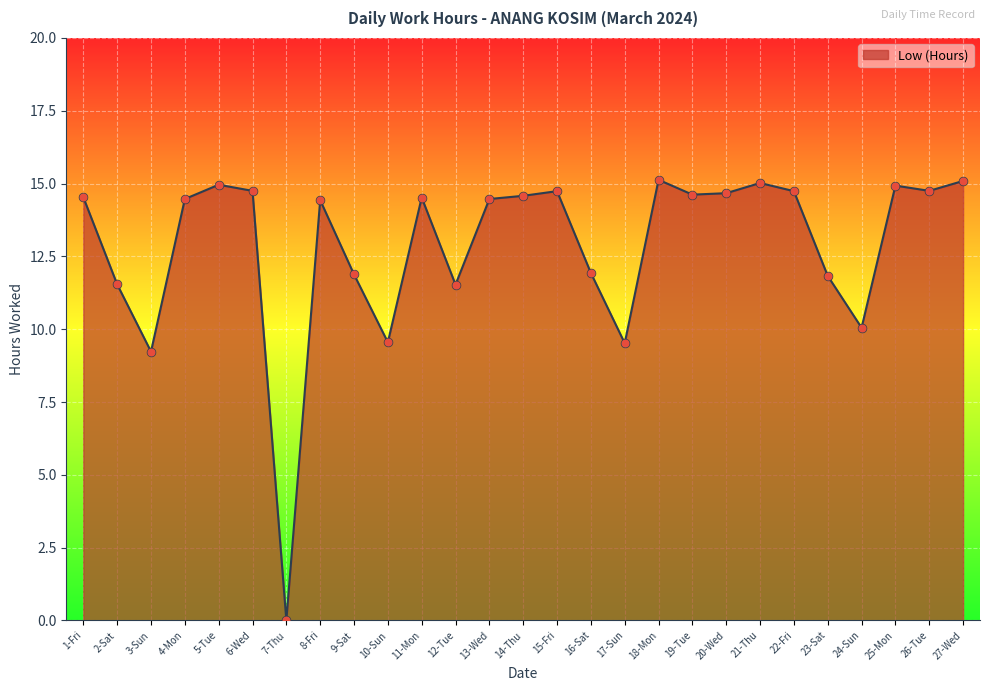

What is the change in value from 4-Mon to 7-Thu?

-14.5